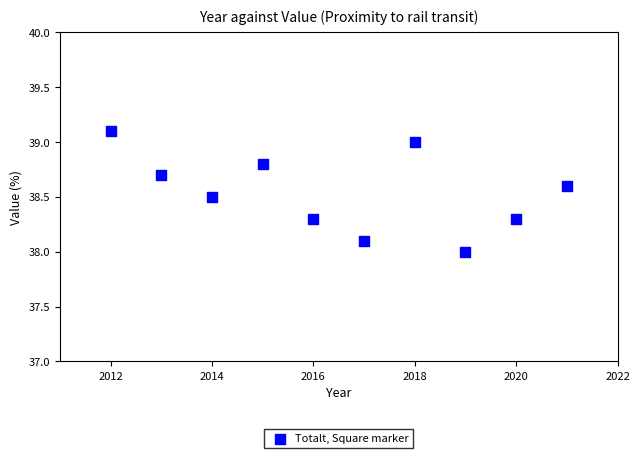

What is the range of Y values (max minus min)?

1.1